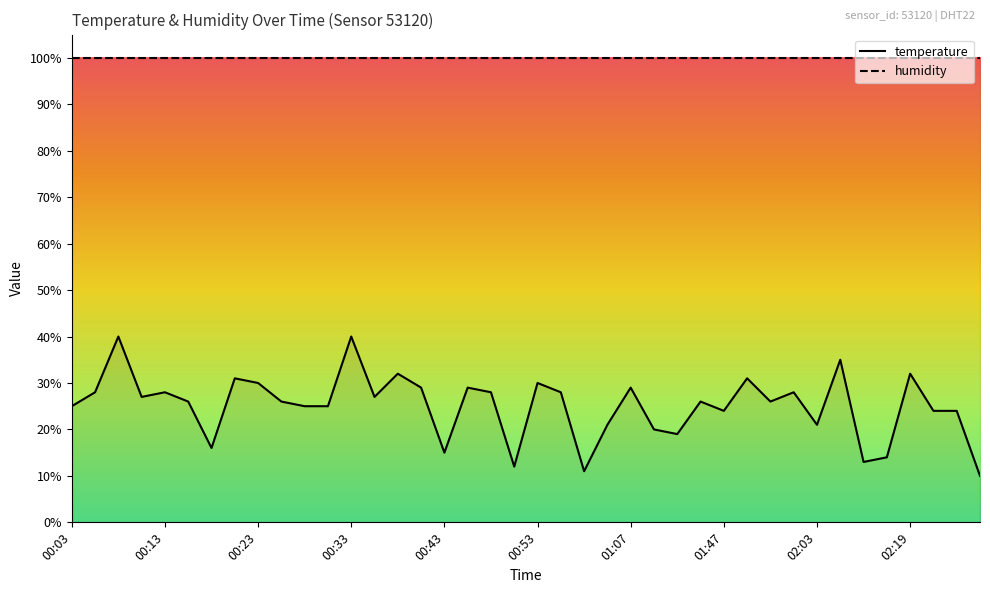

What is the sum of all values?

1005